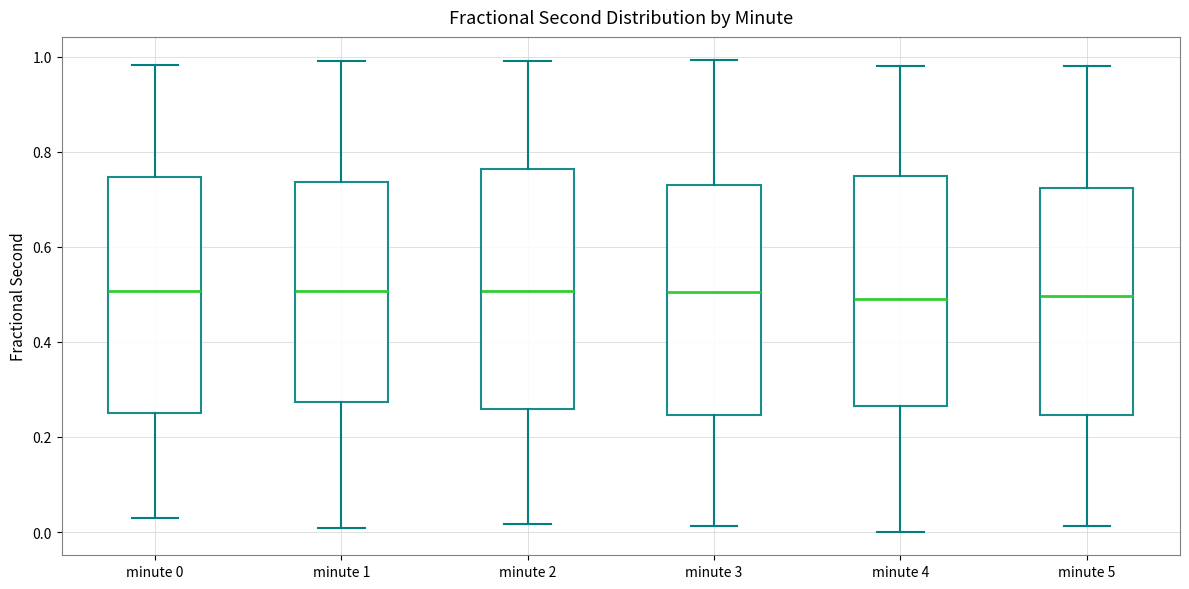

Reading left to right, read every box against the y-axis: the position of its median line, the range the box covers, and the ends of its whiskers. The values are not printed on the chart, so give them approximately, as read against the axis.

minute 0: median 0.50, box 0.26 to 0.74, whiskers 0.02 to 0.98
minute 1: median 0.50, box 0.28 to 0.74, whiskers 0.00 to 1.00
minute 2: median 0.50, box 0.26 to 0.76, whiskers 0.02 to 1.00
minute 3: median 0.50, box 0.24 to 0.72, whiskers 0.02 to 1.00
minute 4: median 0.50, box 0.26 to 0.74, whiskers 0.00 to 0.98
minute 5: median 0.50, box 0.24 to 0.72, whiskers 0.02 to 0.98